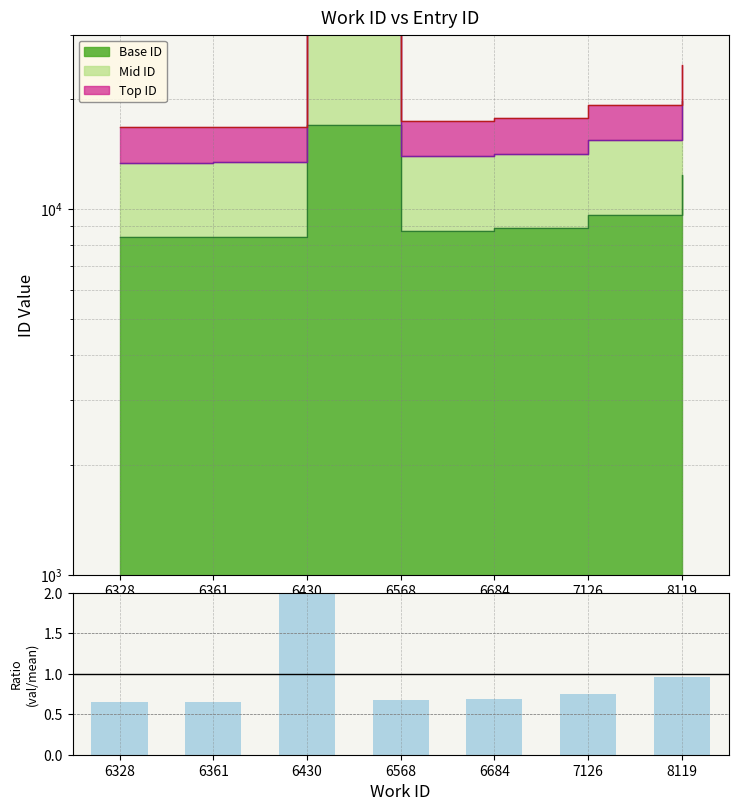

What is the maximum value shown in the chart?

2.6